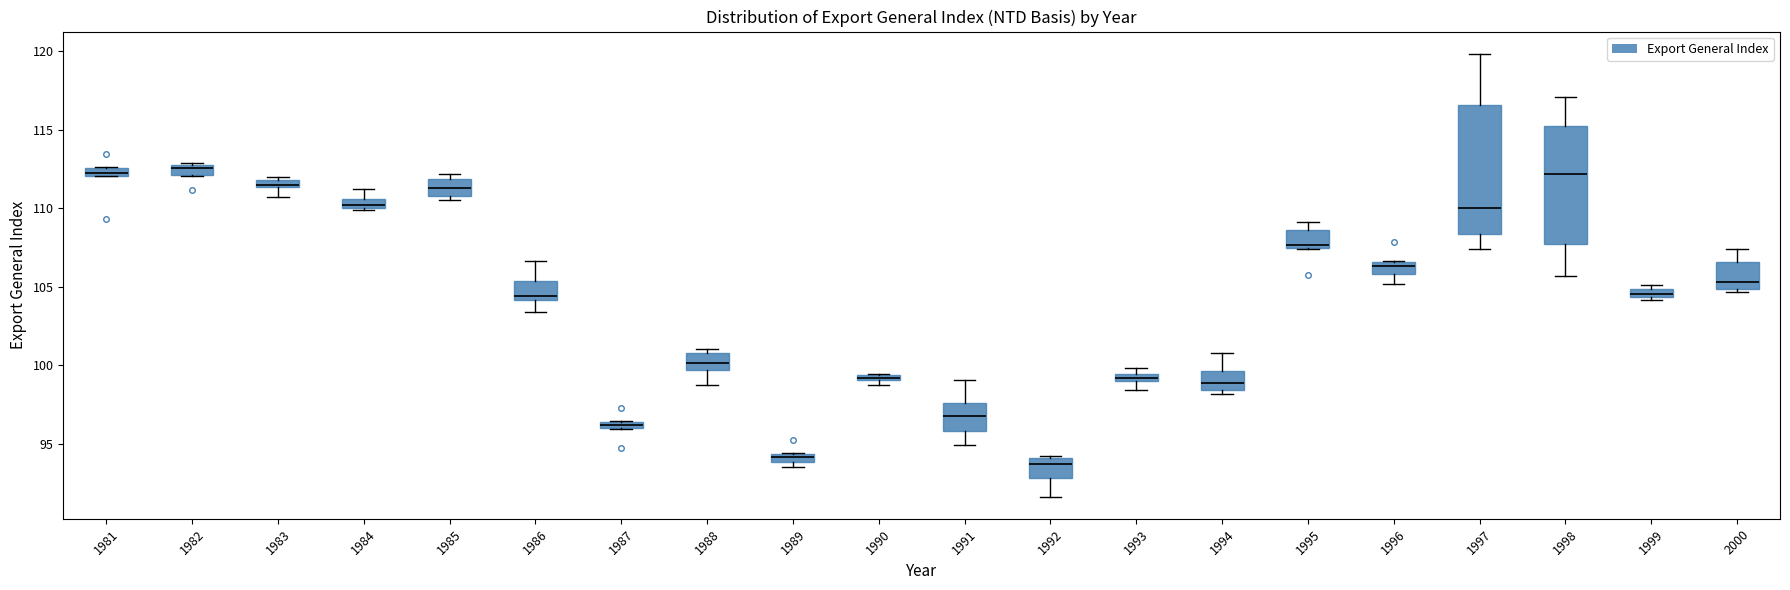

Where does the lower whisker of the box at x = 1996 end on the y-axis? The values are not printed on the chart, so give them approximately, as read against the axis.

105.0